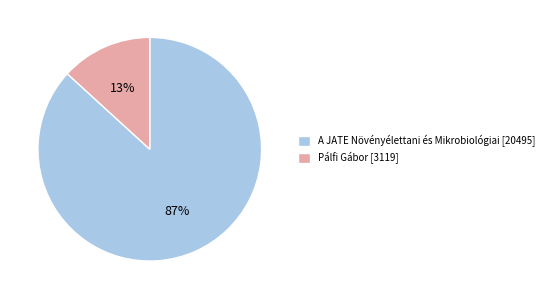

True or false: Pálfi Gábor [3119] accounts for 13% of the total.

True